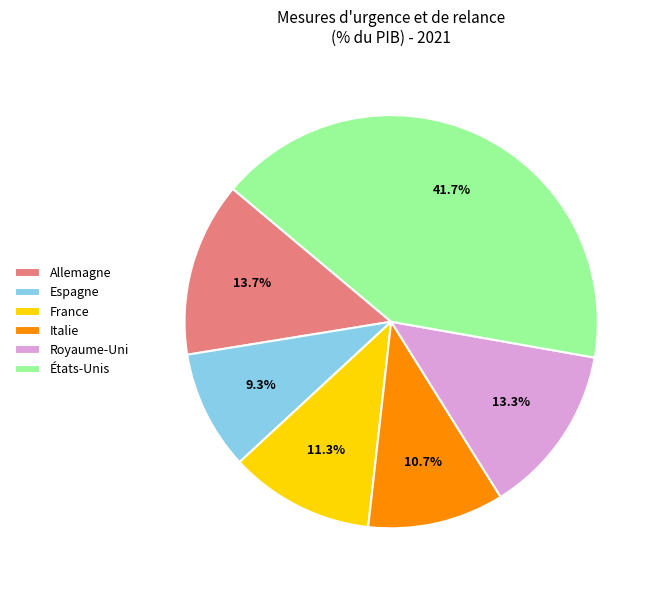

Is there a majority slice in this chart?

No